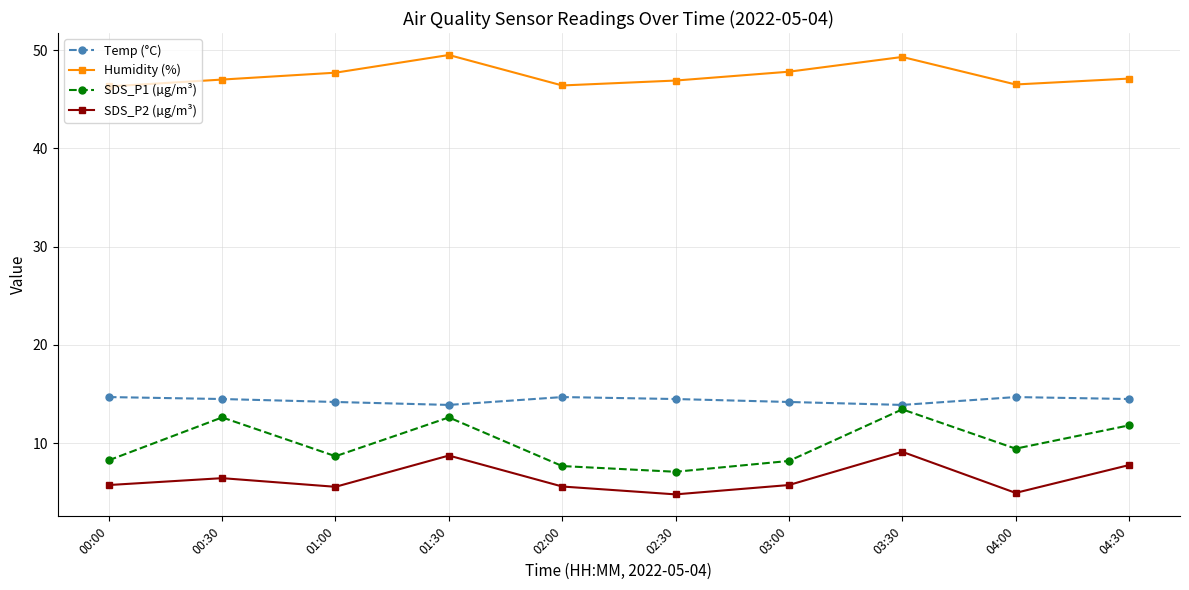

At 03:30, list the series in order from smallest to largest.

SDS_P2 (µg/m³), SDS_P1 (µg/m³), Temp (°C), Humidity (%)